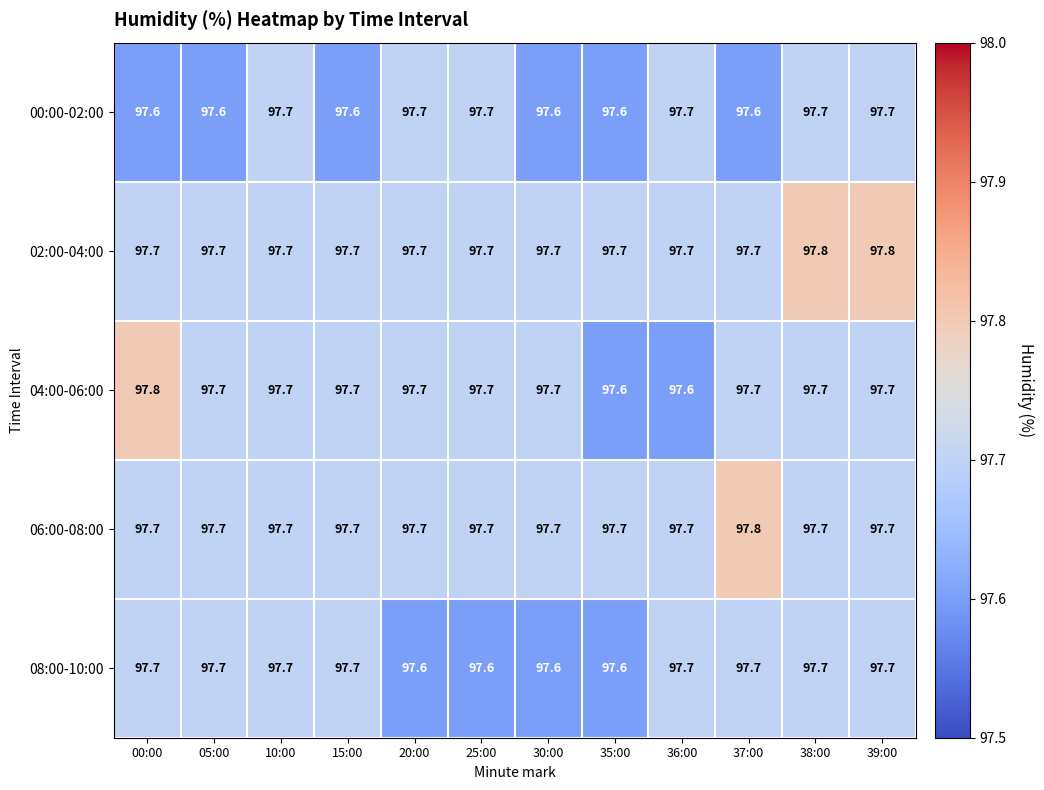

At how many categories does at least one series exceed 97?

12